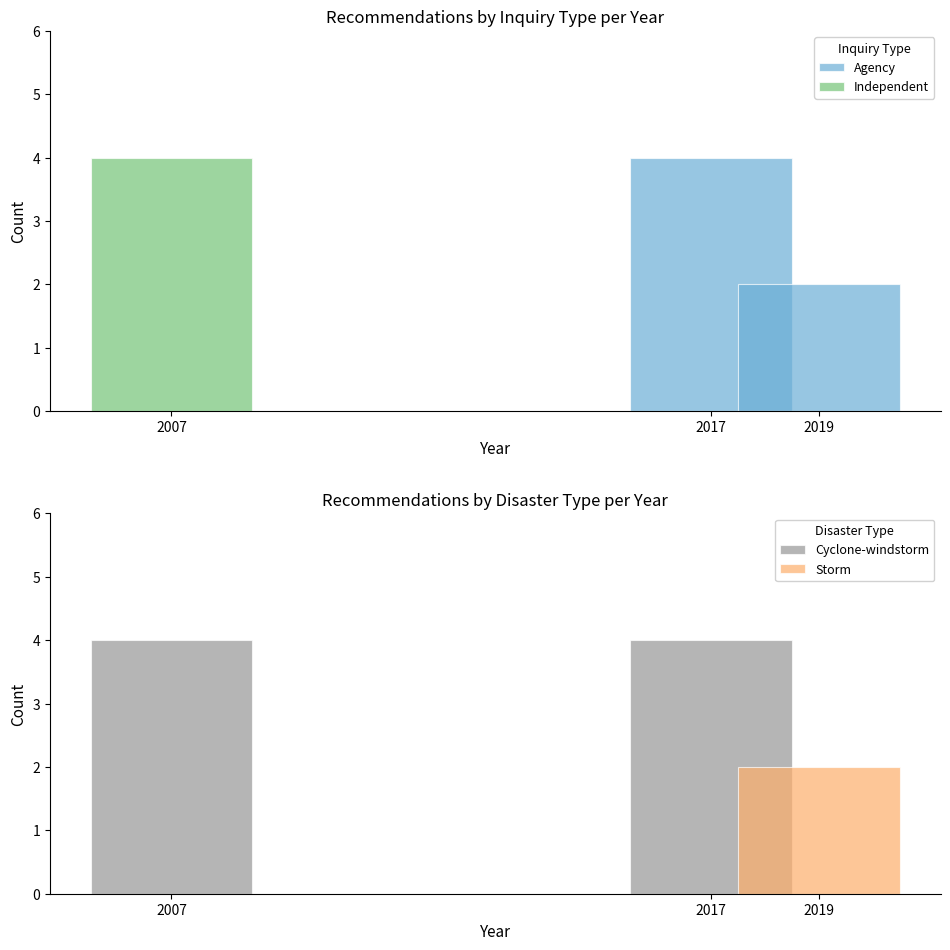

How many values in Agency are above zero?

2